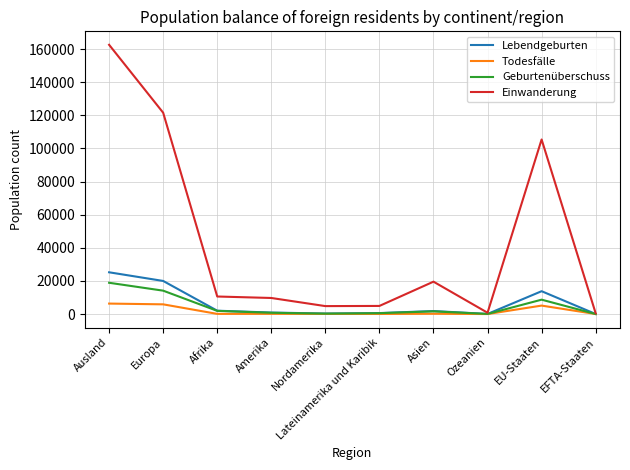

At which label is Einwanderung closest to 81514?

EU-Staaten